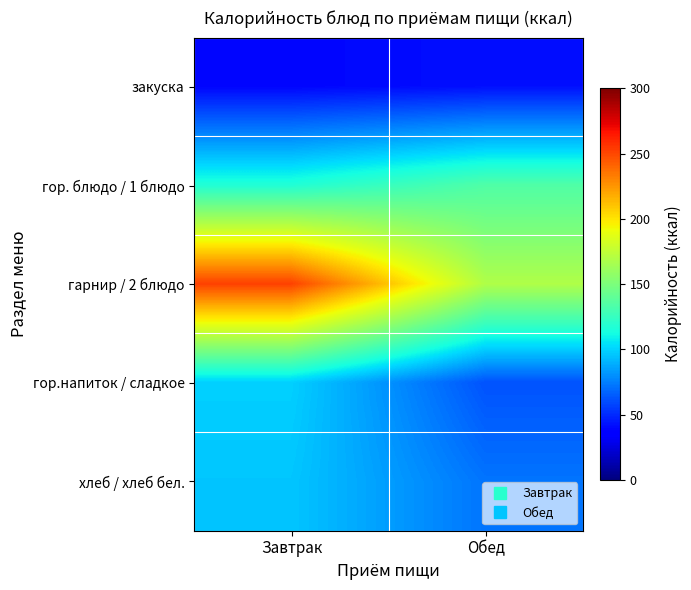

What is the total value across all series at Обед?

479